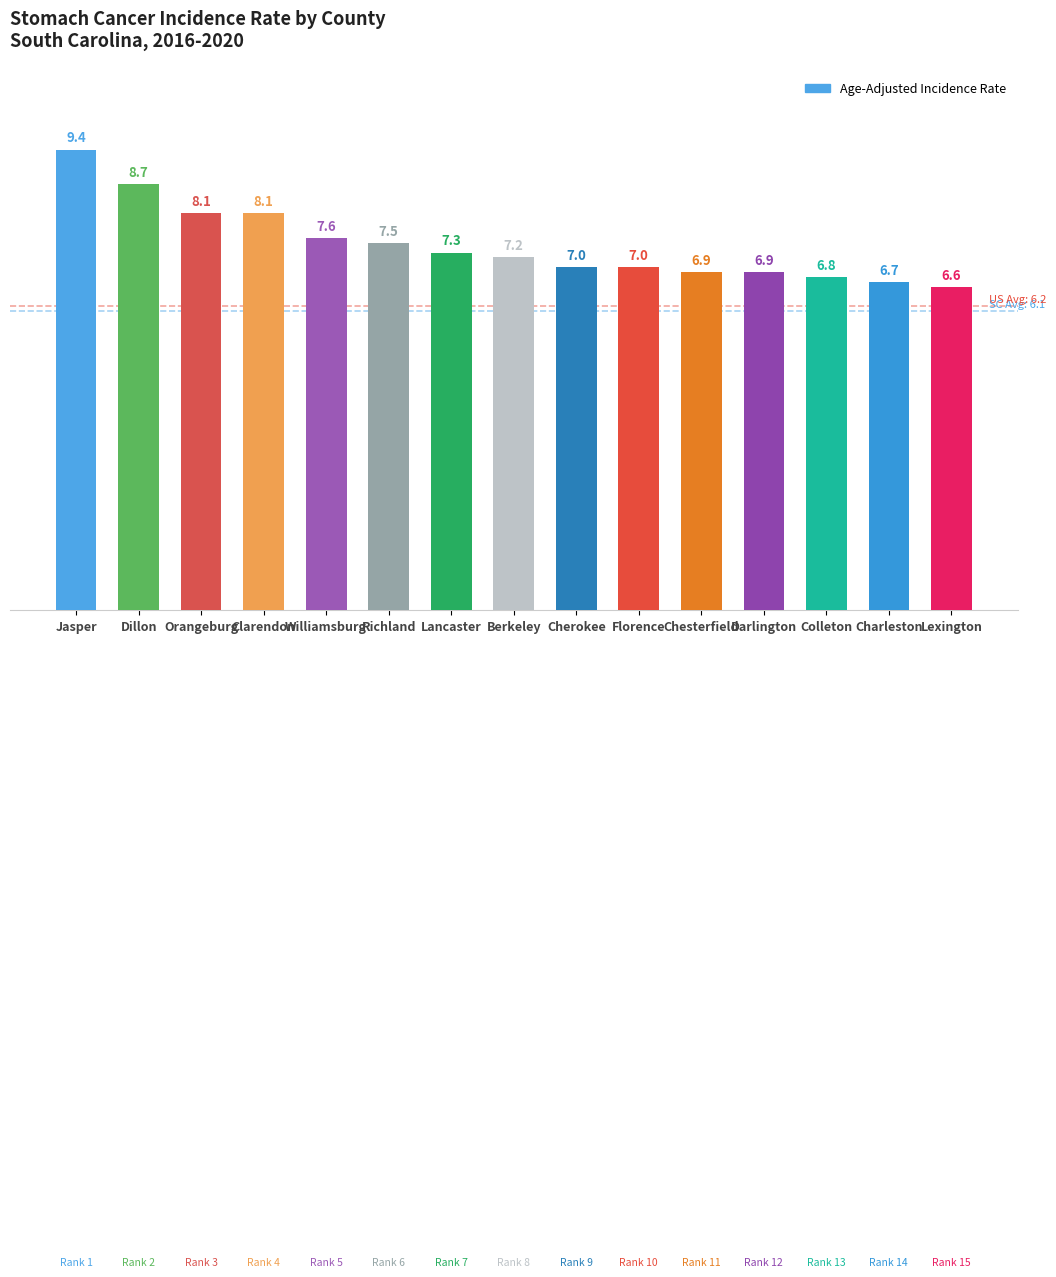

The value at Orangeburg is 4.1. True or false?

False